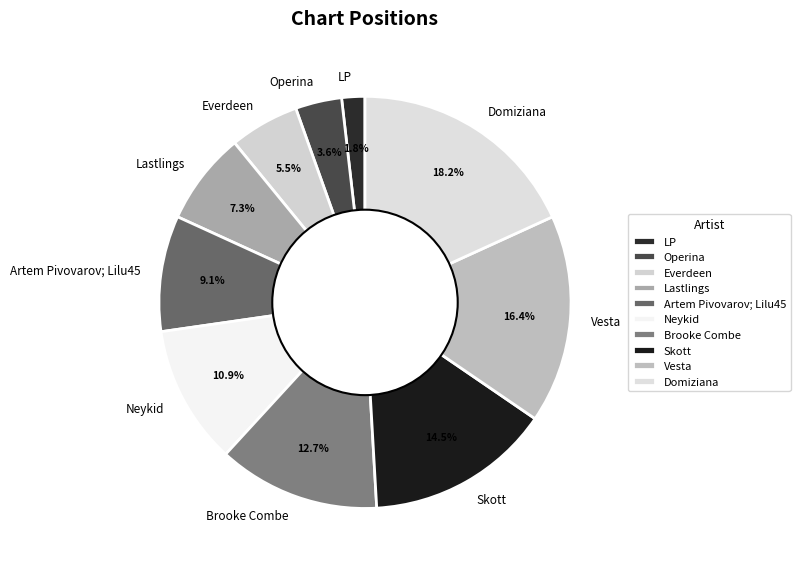

Count the number of slices in the pie.

10